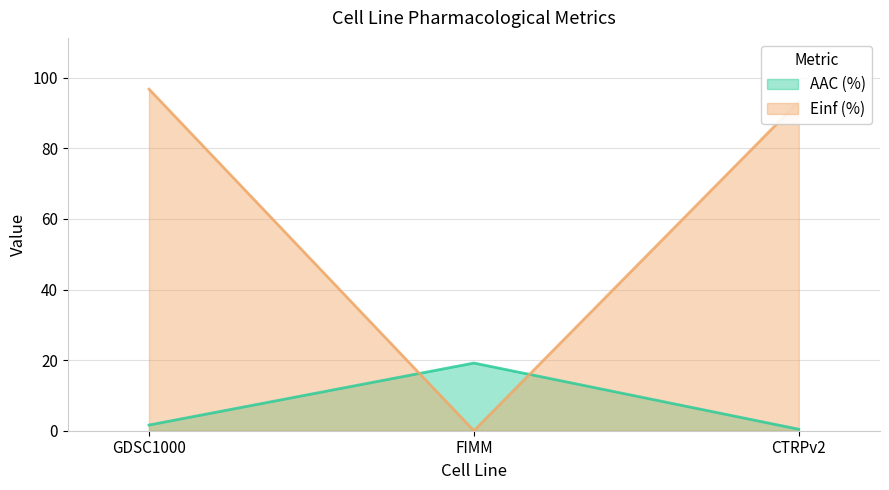

List the labels in order of AAC (%) value, smallest first.

CTRPv2, GDSC1000, FIMM